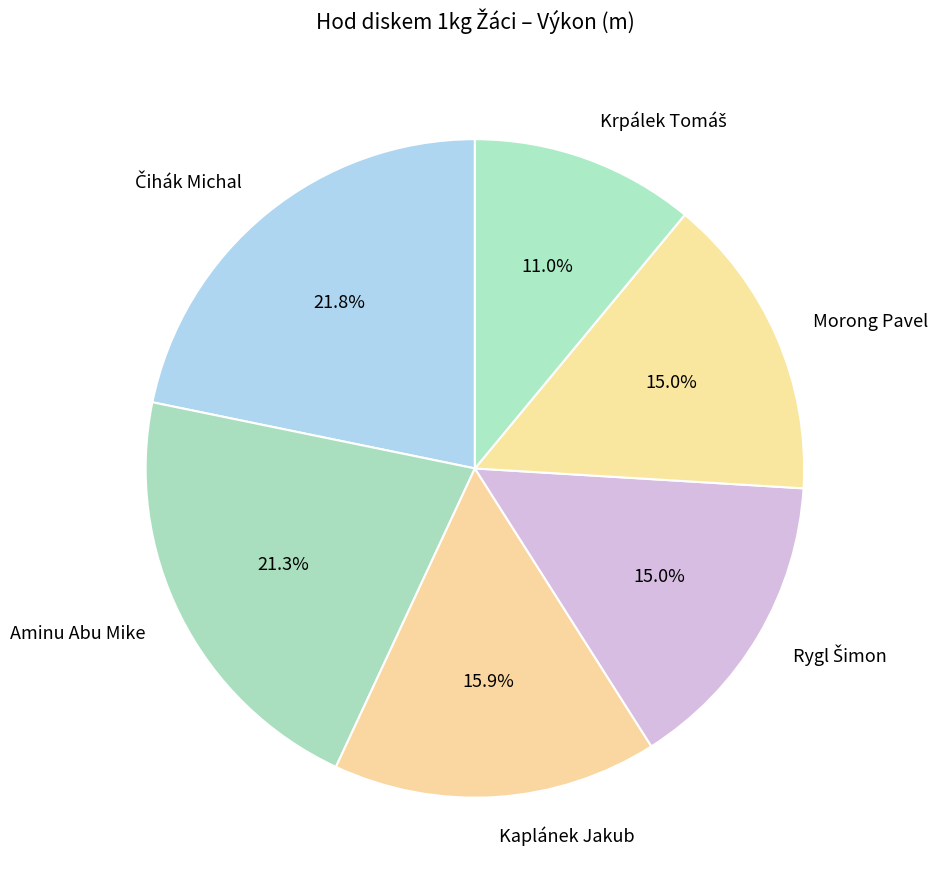

How much of the chart is everything except Morong Pavel?

85.0%